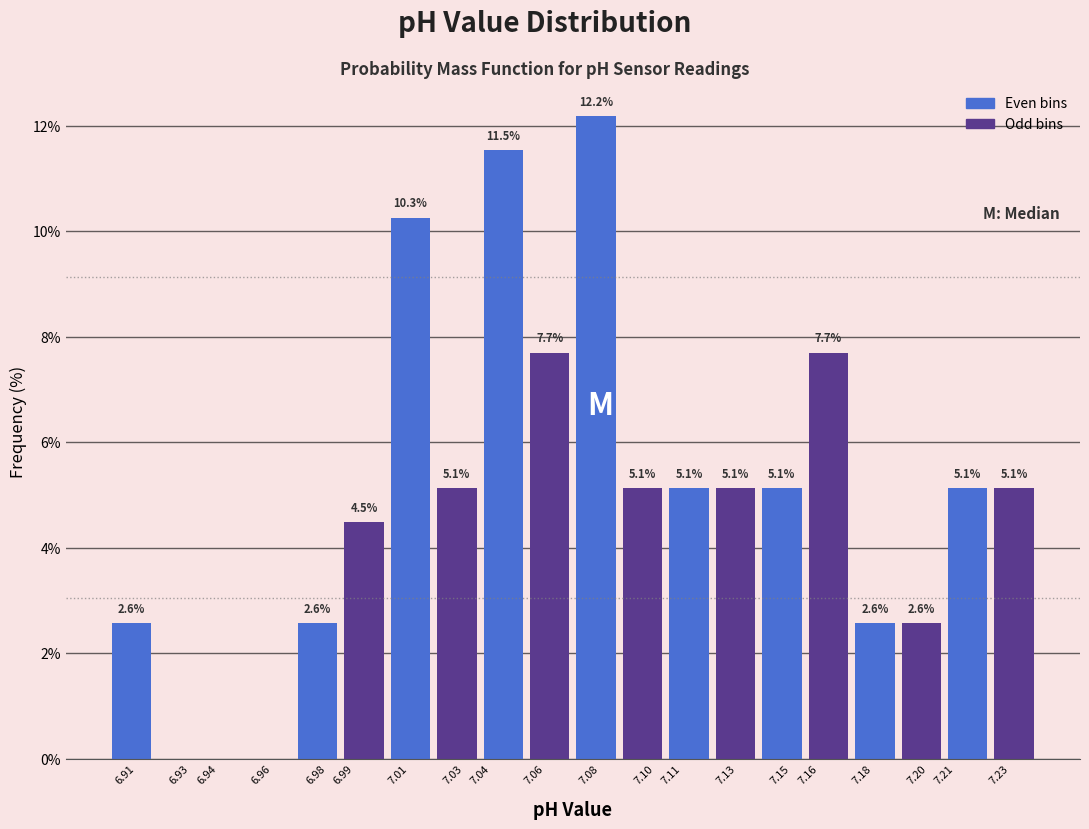

Over which range of the x-axis is the bar tallest?

7.070 to 7.087